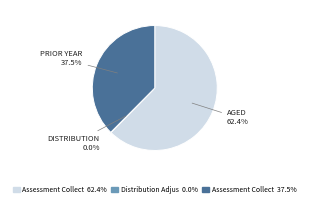

Is there any slice that represents more than half of the pie?

Yes